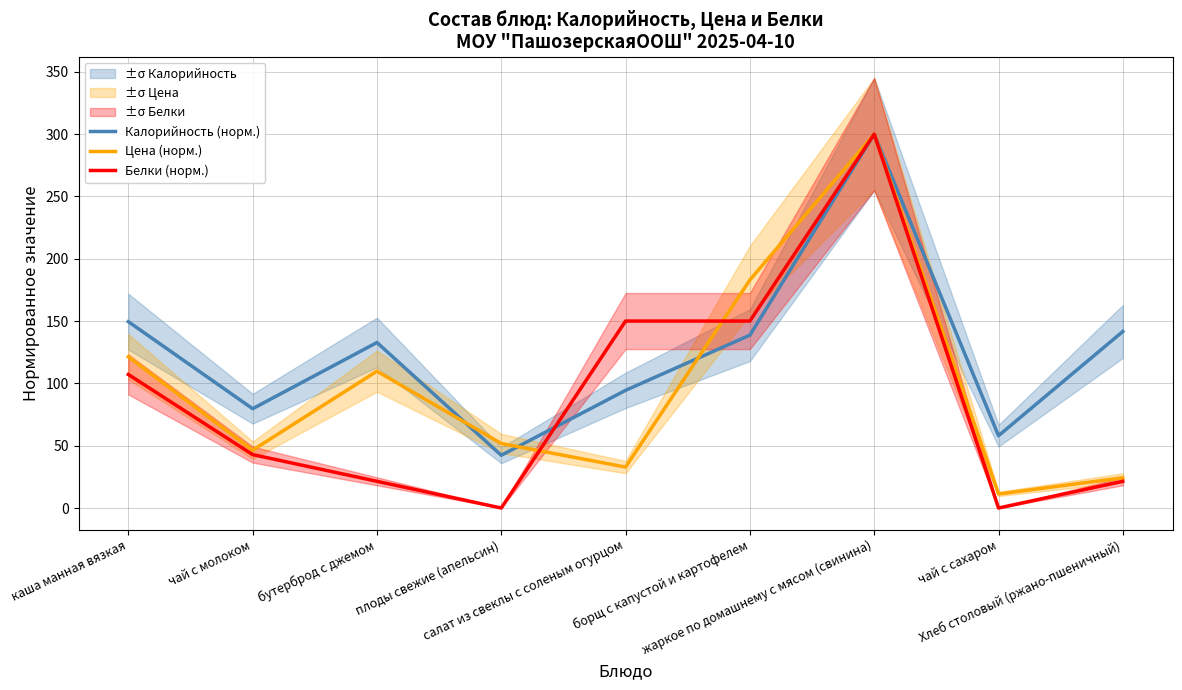

What is the value of the Цена (норм.) point at the 2nd from the left?

46.4